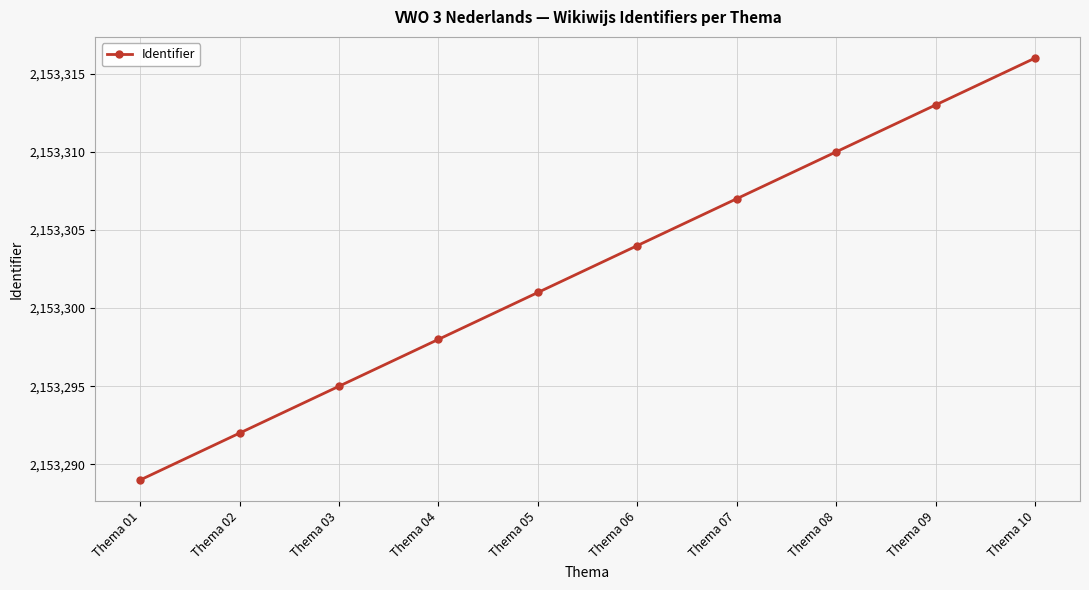

Which has a higher value, Thema 06 or Thema 03?

Thema 06